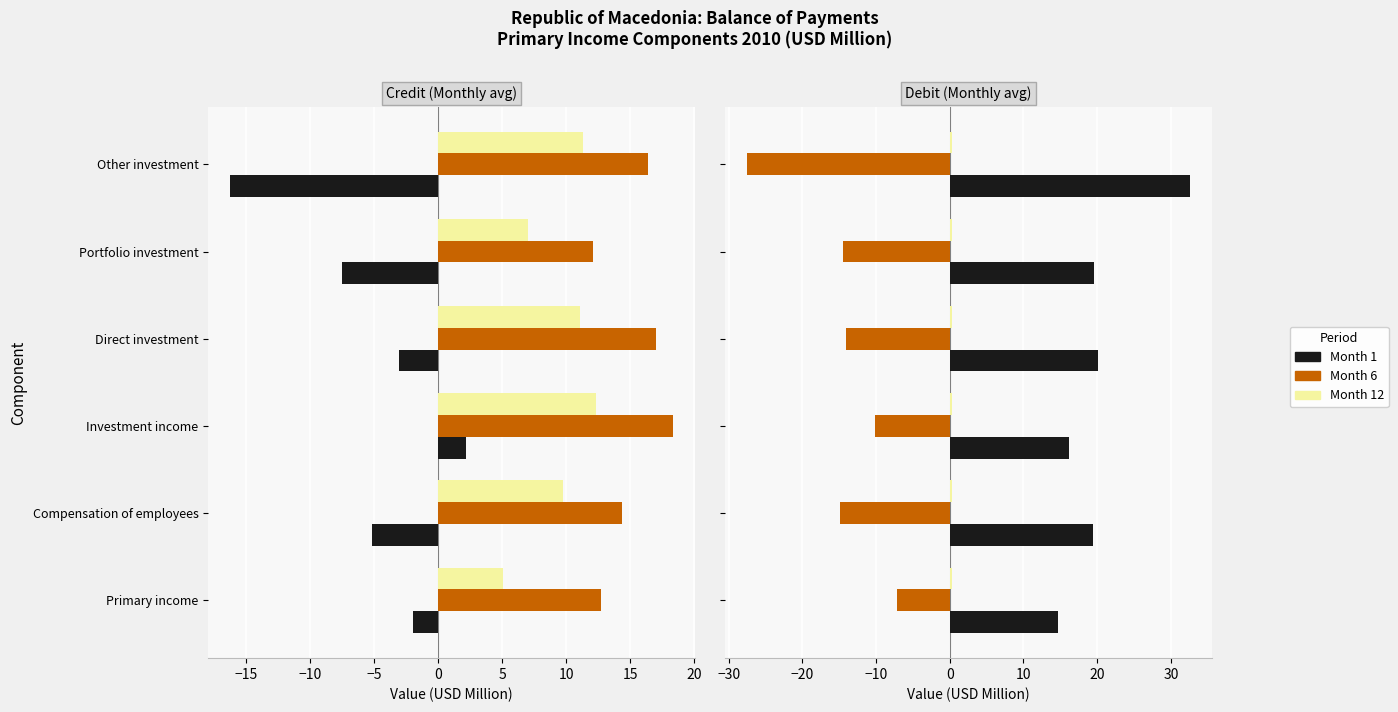

How many bars are there in each group?

3